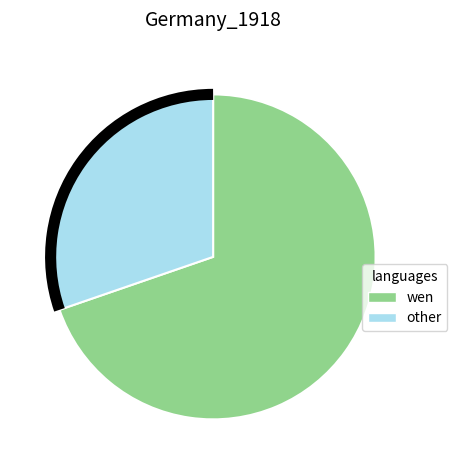

Is there any slice that represents more than half of the pie?

Yes